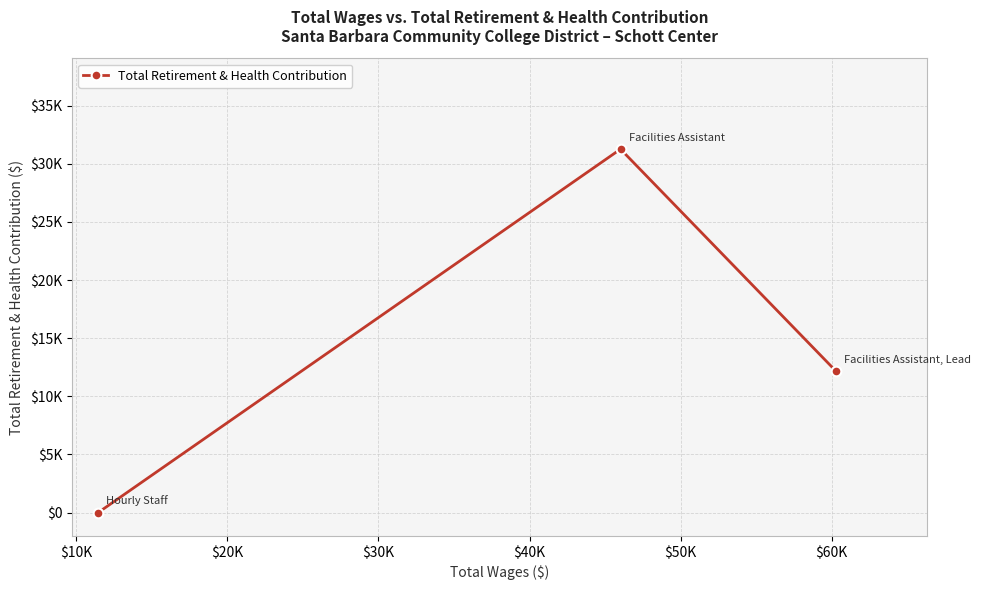

What is the sum of all values?

43418